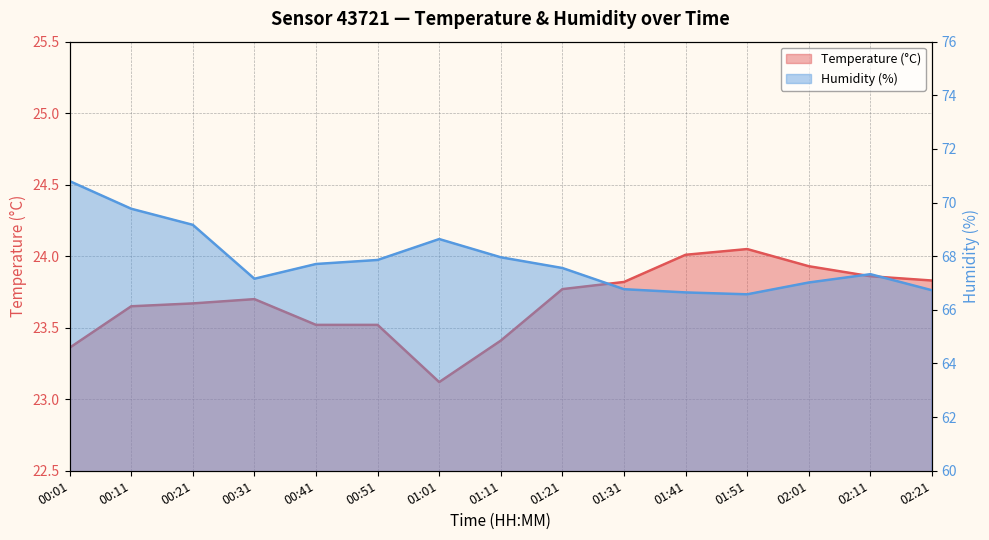

What are all the series names shown in the legend?

Temperature (°C), Humidity (%)